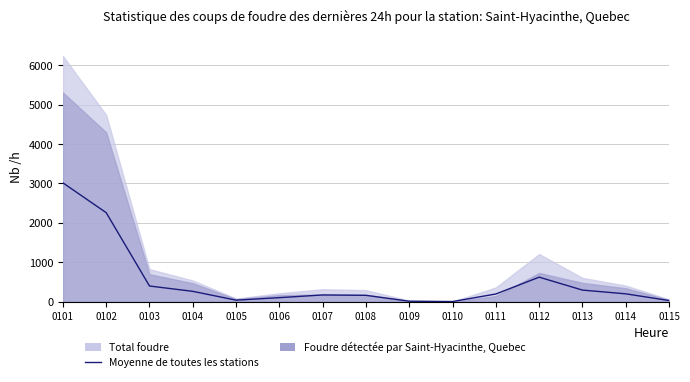

The value at 0109 is 3.1. True or false?

False